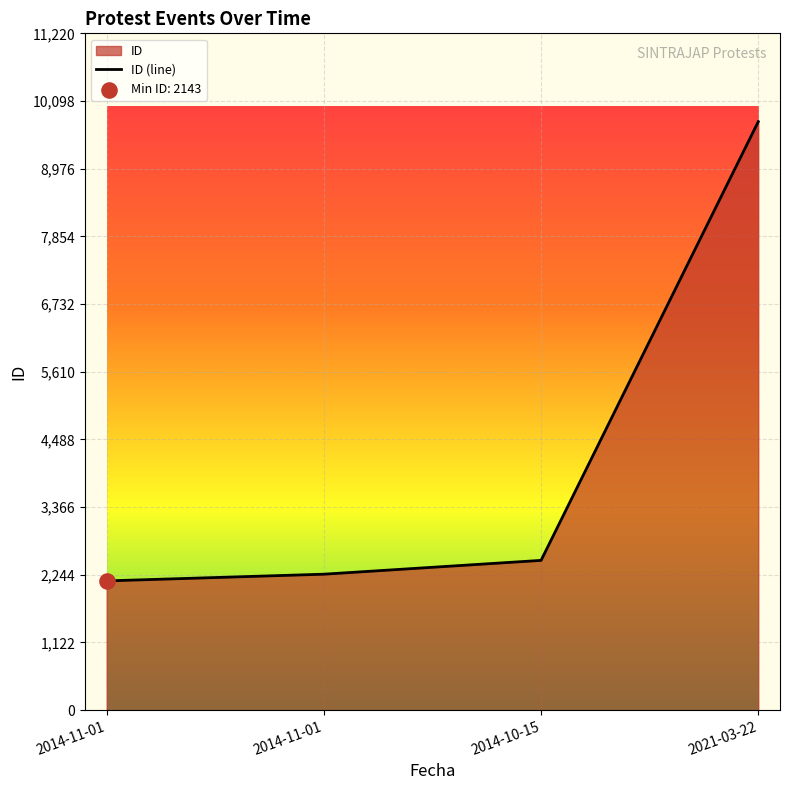

What is the change in value from 2014-11-01 to 2014-10-15?

+229